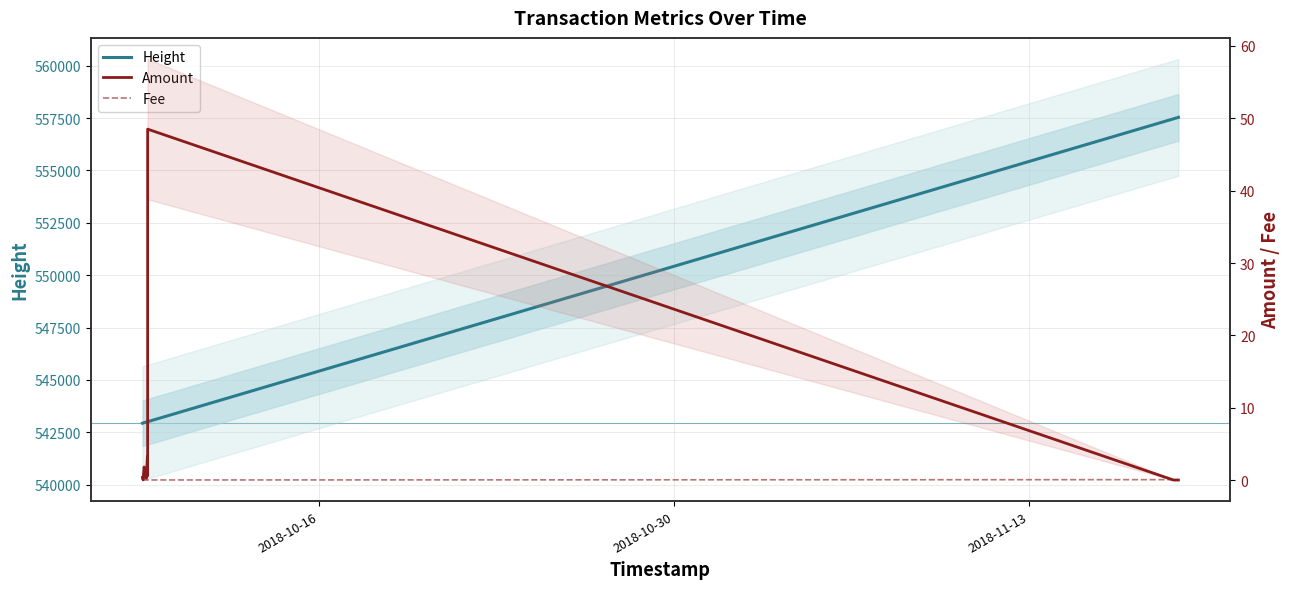

Does the chart have visible grid lines?

Yes